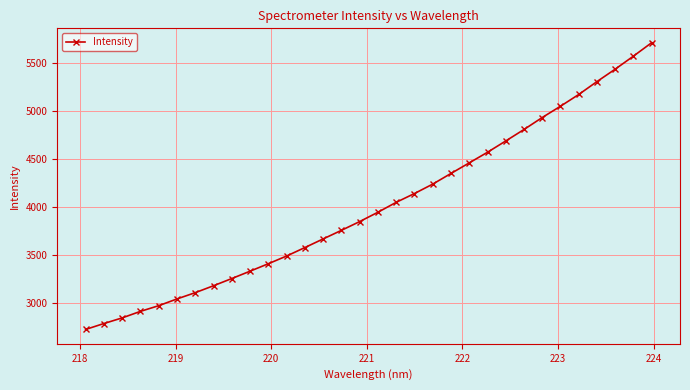

What is the minimum value shown in the chart?

2726.5